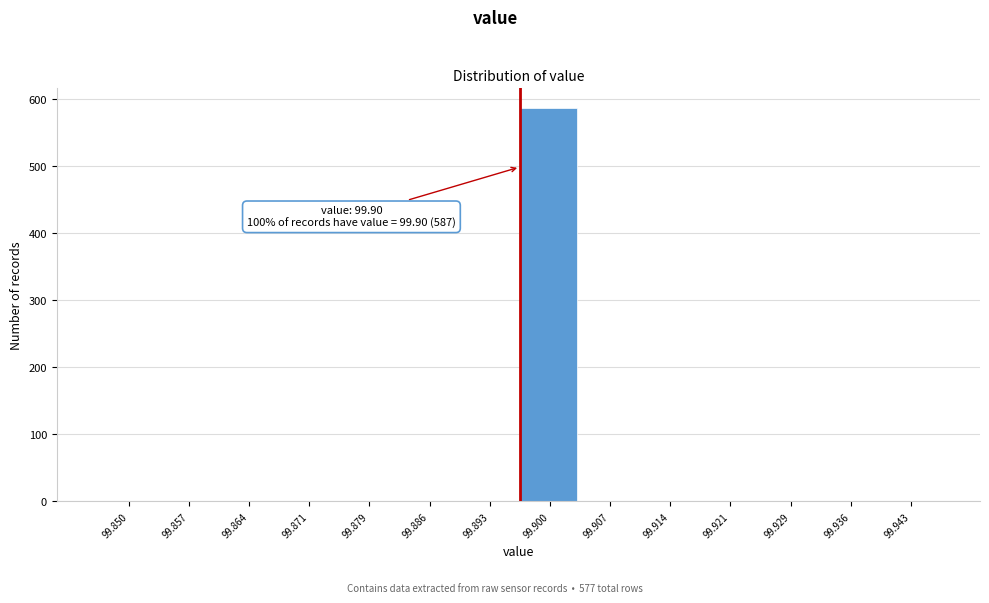

Reading right to left, list all the values displayed in this chart.

99.943=0	99.936=0	99.929=0	99.921=0	99.914=0	99.907=0	99.900=587	99.893=0	99.886=0	99.879=0	99.871=0	99.864=0	99.857=0	99.850=0